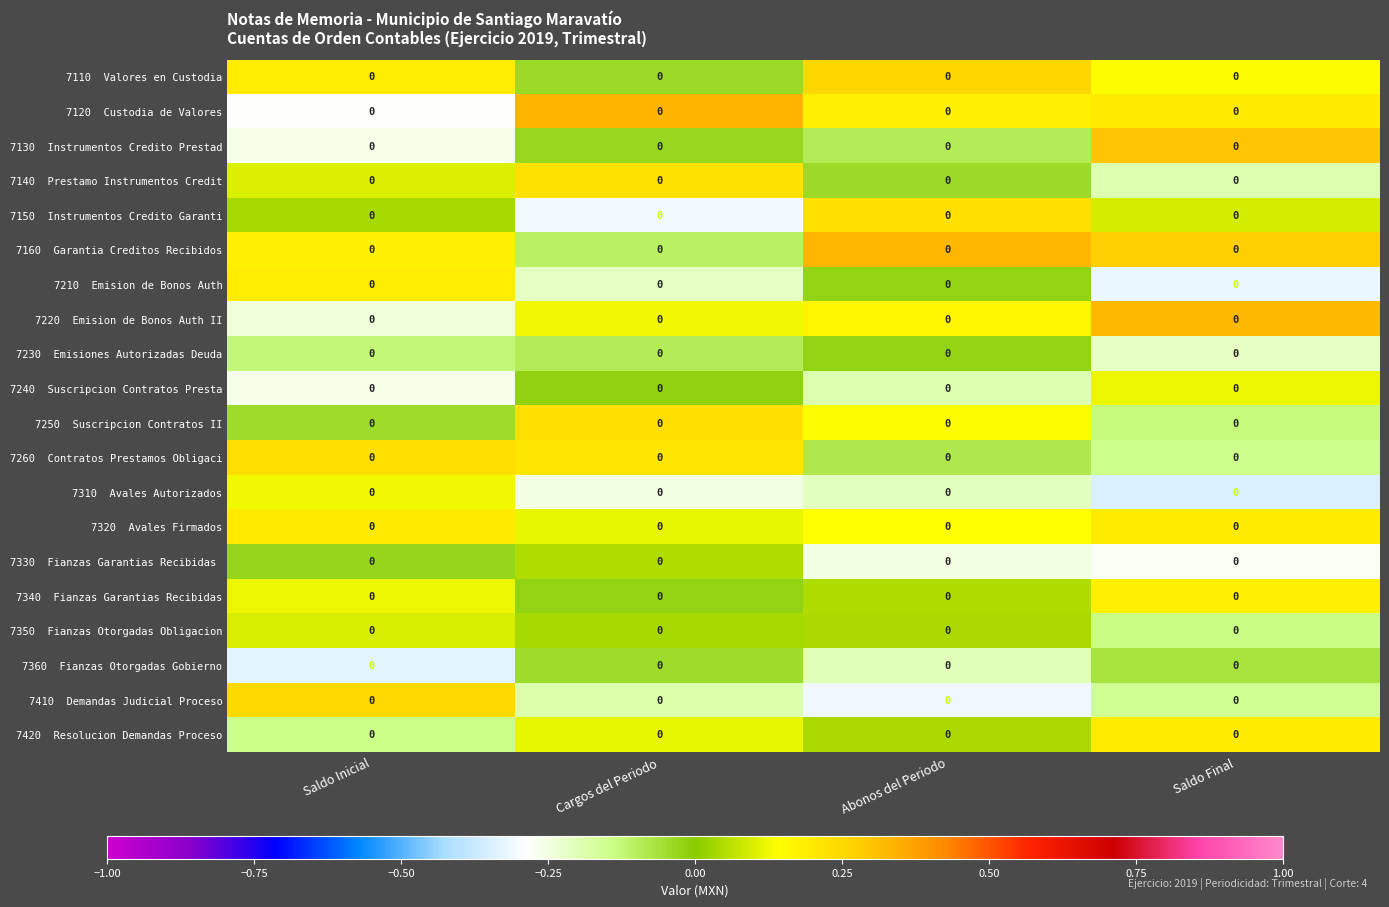

Rank the series by their maximum value, from highest to lowest.

7120 Custodia de Valores, 7160 Garantia Creditos Recibidos, 7220 Emision de Bonos Auth II, 7130 Instrumentos Credito Prestad, 7110 Valores en Custodia, 7410 Demandas Judicial Proceso, 7250 Suscripcion Contratos II, 7260 Contratos Prestamos Obligaci, 7150 Instrumentos Credito Garanti, 7140 Prestamo Instrumentos Credit, 7320 Avales Firmados, 7420 Resolucion Demandas Proceso, 7210 Emision de Bonos Auth, 7340 Fianzas Garantias Recibidas, 7310 Avales Autorizados, 7240 Suscripcion Contratos Presta, 7350 Fianzas Otorgadas Obligacion, 7330 Fianzas Garantias Recibidas, 7230 Emisiones Autorizadas Deuda, 7360 Fianzas Otorgadas Gobierno